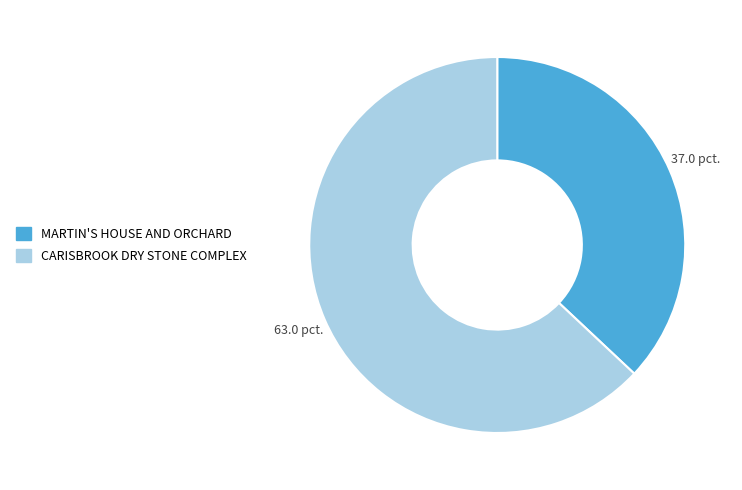

Which slice is the largest?

CARISBROOK DRY STONE COMPLEX